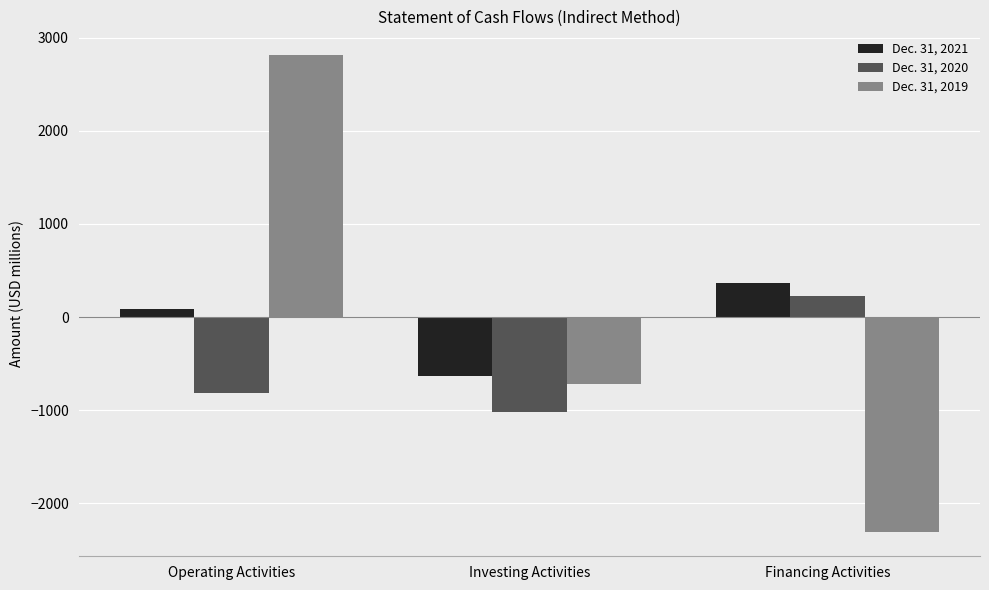

Is the value of Dec. 31, 2019 at Financing Activities greater than the value of Dec. 31, 2020 at Financing Activities?

No